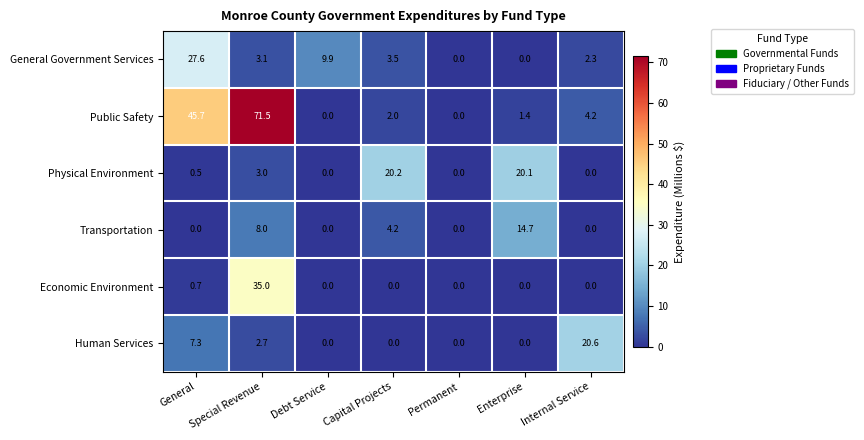

What is the difference between the highest and lowest values at Enterprise?

20.1